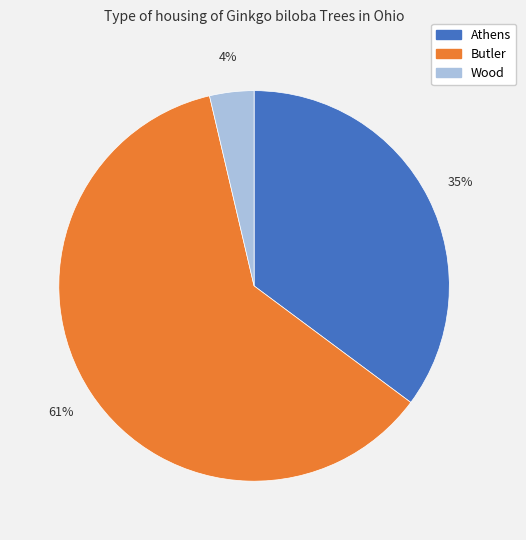

Combined, do Wood and Athens account for over 50%?

No